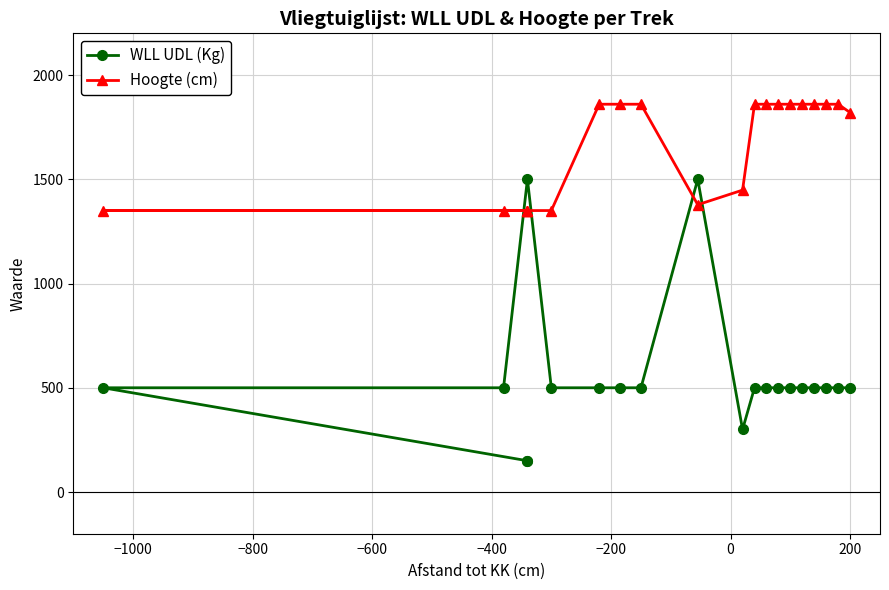

What is the difference between the maximum and minimum values in the WLL UDL (Kg) series?

1350